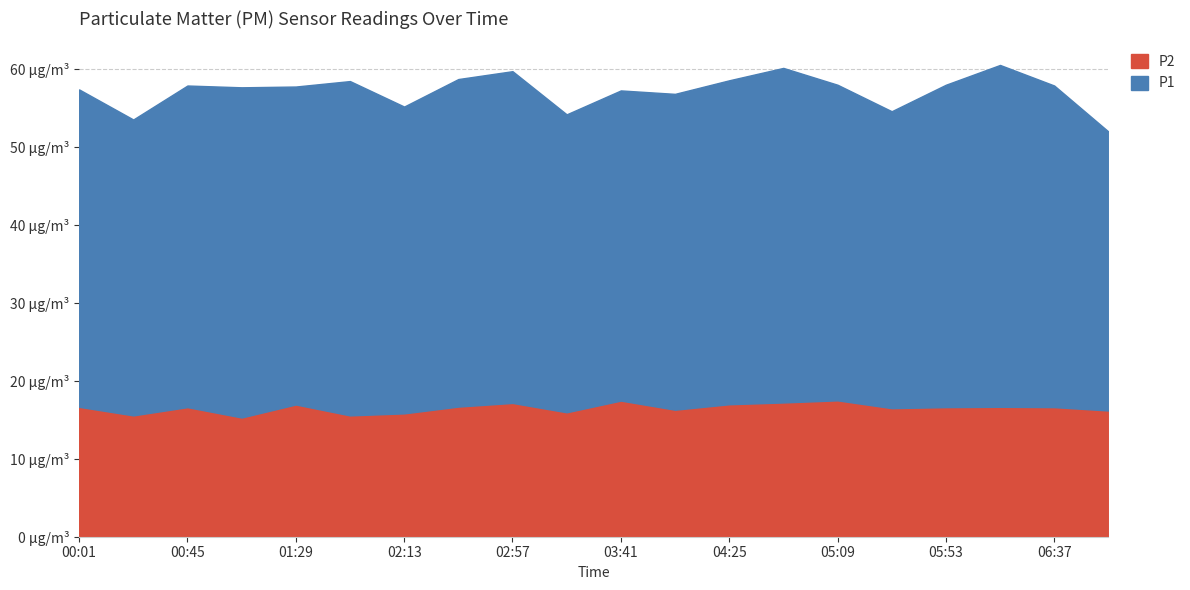

What is the difference between the second highest and minimum values in the P1 series?

7.1